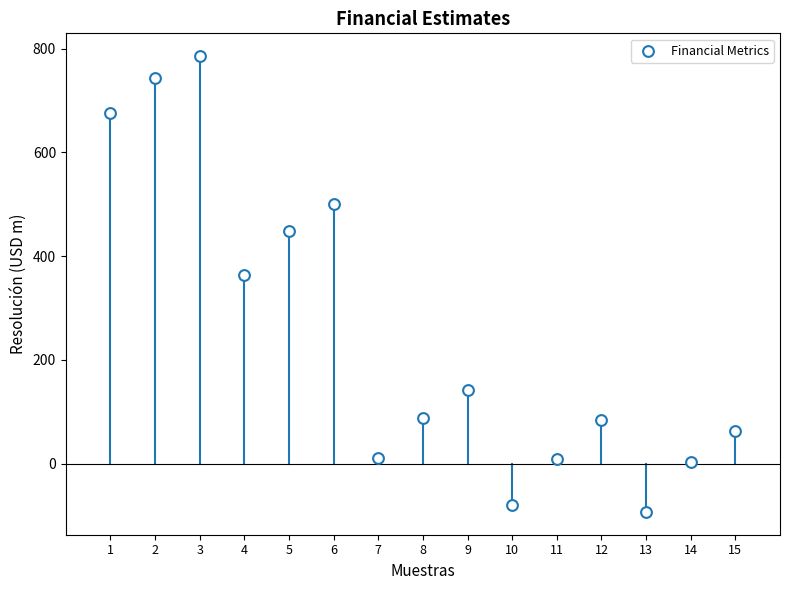

What is the range of X values (max minus min)?

14.0